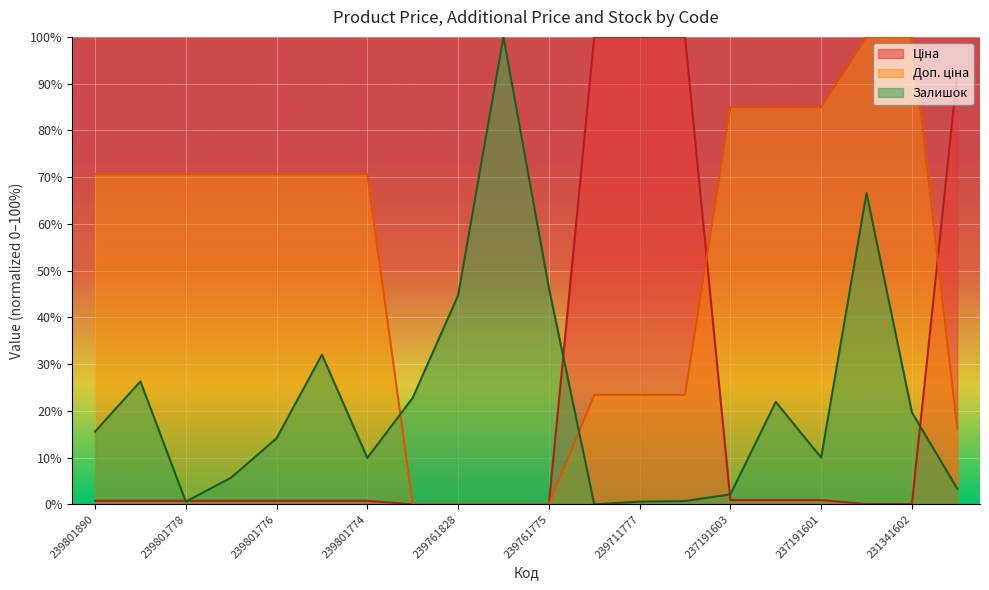

Reading left to right, list all the values displayed in this chart.

Ціна: 239801890=0.8	239801828=0.8	239801778=0.8	239801777=0.8	239801776=0.8	239801775=0.8	239801774=0.8	239761890=0.0	239761828=0.0	239761777=0.0	239761775=0.0	239711828=100.0	239711777=100.0	239711775=100.0	237191603=0.9	237191602=0.9	237191601=0.9	231341603=0.1	231341602=0.1	231311603=92.3
Доп. ціна: 239801890=70.6	239801828=70.6	239801778=70.6	239801777=70.6	239801776=70.6	239801775=70.6	239801774=70.6	239761890=0.0	239761828=0.0	239761777=0.0	239761775=0.0	239711828=23.4	239711777=23.4	239711775=23.4	237191603=84.9	237191602=84.9	237191601=84.9	231341603=100.0	231341602=100.0	231311603=16.2
Залишок: 239801890=15.6	239801828=26.3	239801778=0.6	239801777=5.7	239801776=14.1	239801775=32.0	239801774=9.9	239761890=22.8	239761828=44.7	239761777=100.0	239761775=46.3	239711828=0.0	239711777=0.6	239711775=0.7	237191603=2.1	237191602=21.9	237191601=10.0	231341603=66.6	231341602=19.6	231311603=3.3